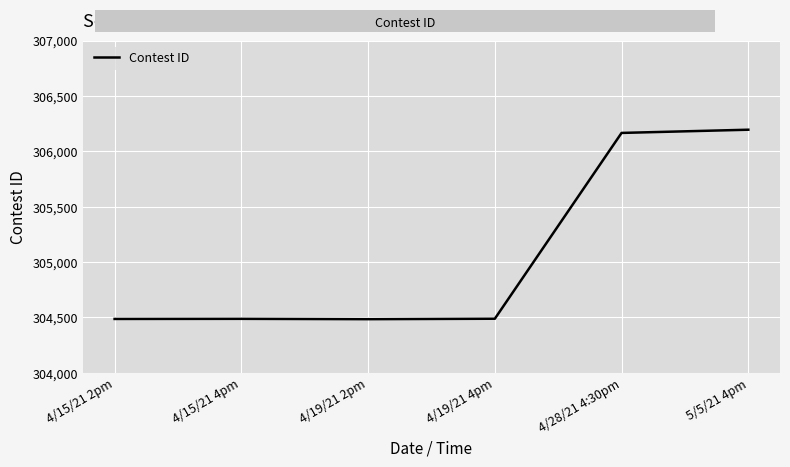

What is the maximum value shown in the chart?

306195